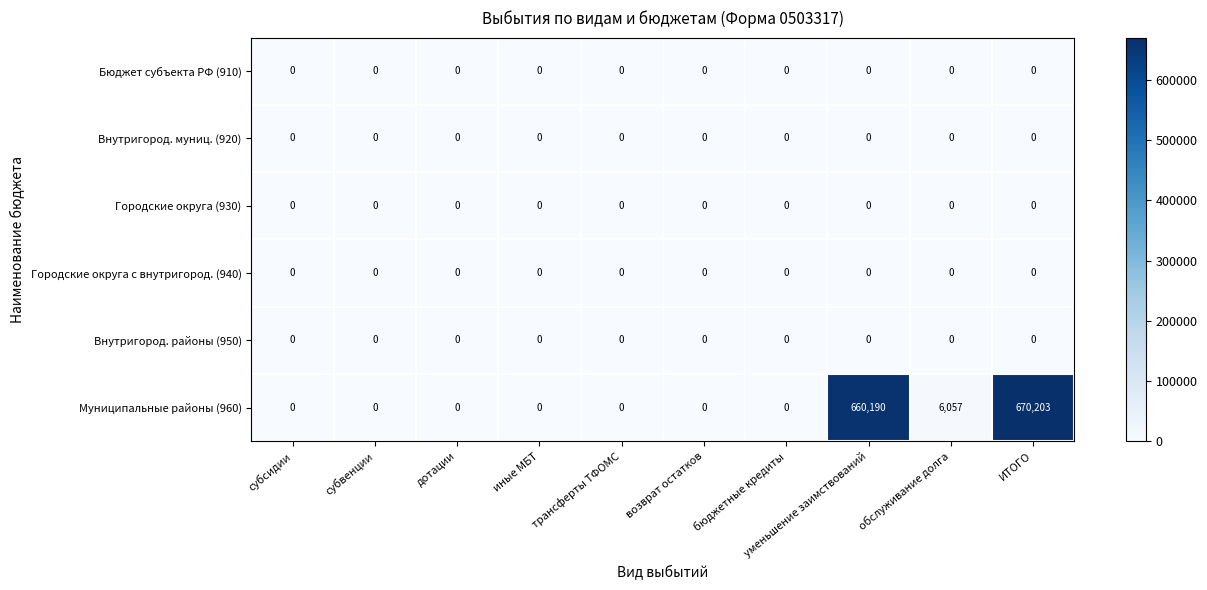

Which series has the widest spread of values?

Муниципальные районы (960)